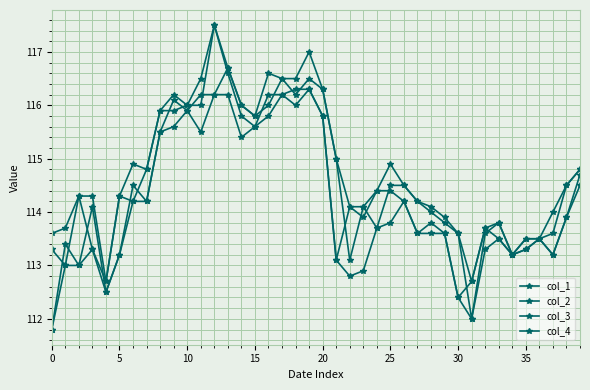

What is the difference between the maximum and minimum values in the col_2 series?

4.8